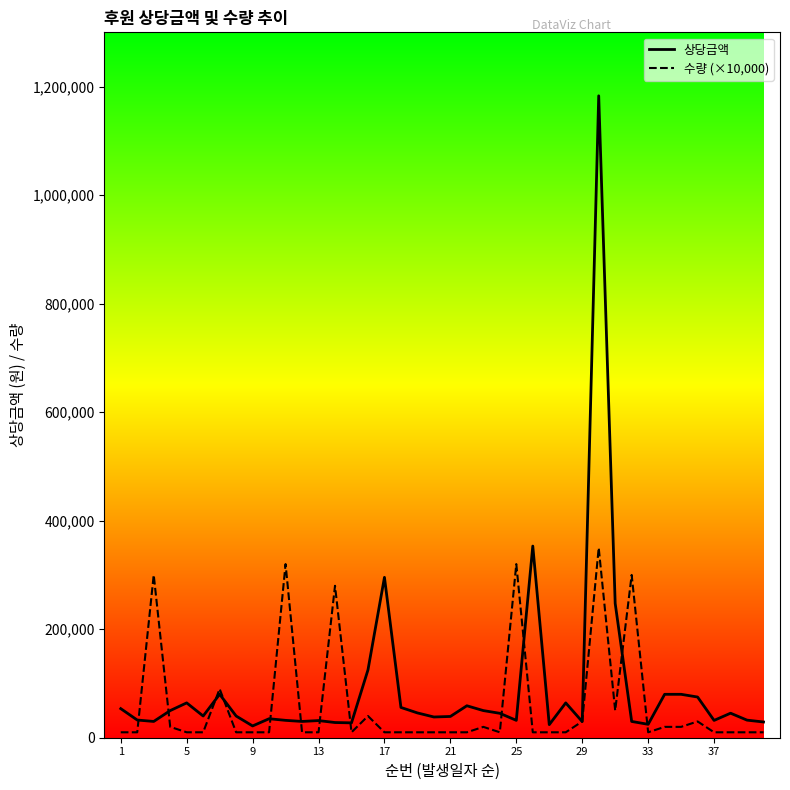

True or false: 수량 (×10,000) and 상당금액 cross at least once.

True